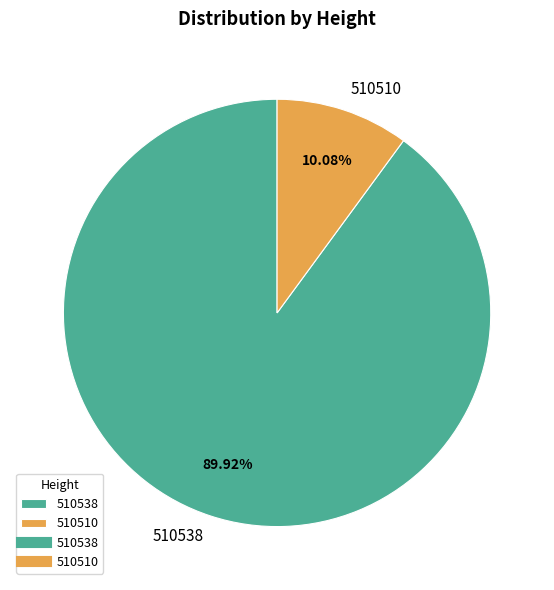

Is it true that 510510 is 10% of the pie?

True